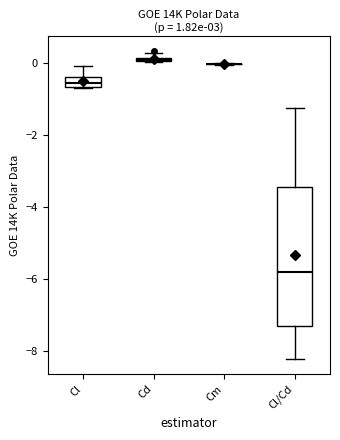

Comparing the boxes themselves (not the whiskers), which one is the tallest?

Cl/Cd